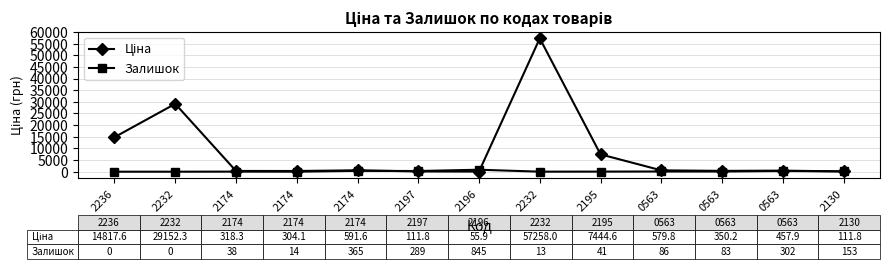

At which category is the sum across all series the highest?

2232